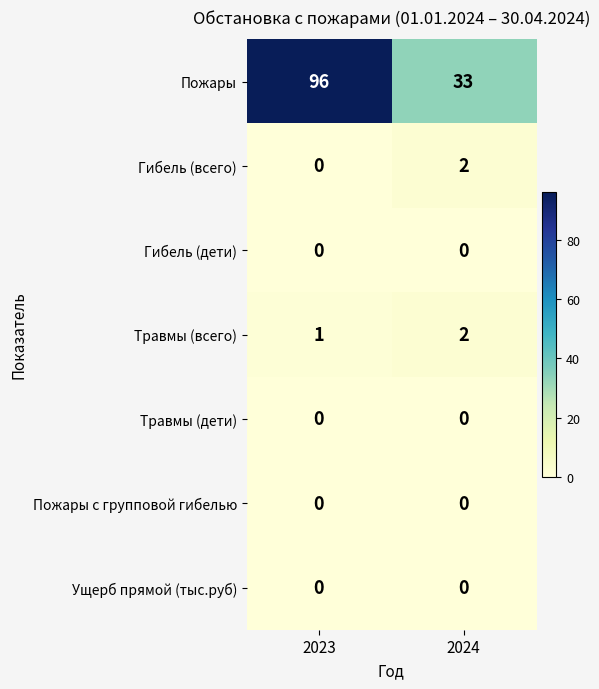

What is the sum of the Травмы (всего) values at 2024 and 2023?

3